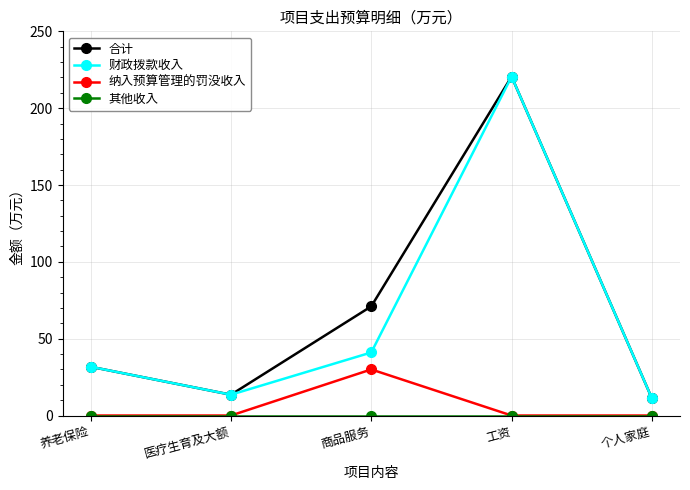

What is the difference between the highest and lowest values at 个人家庭?

11.1